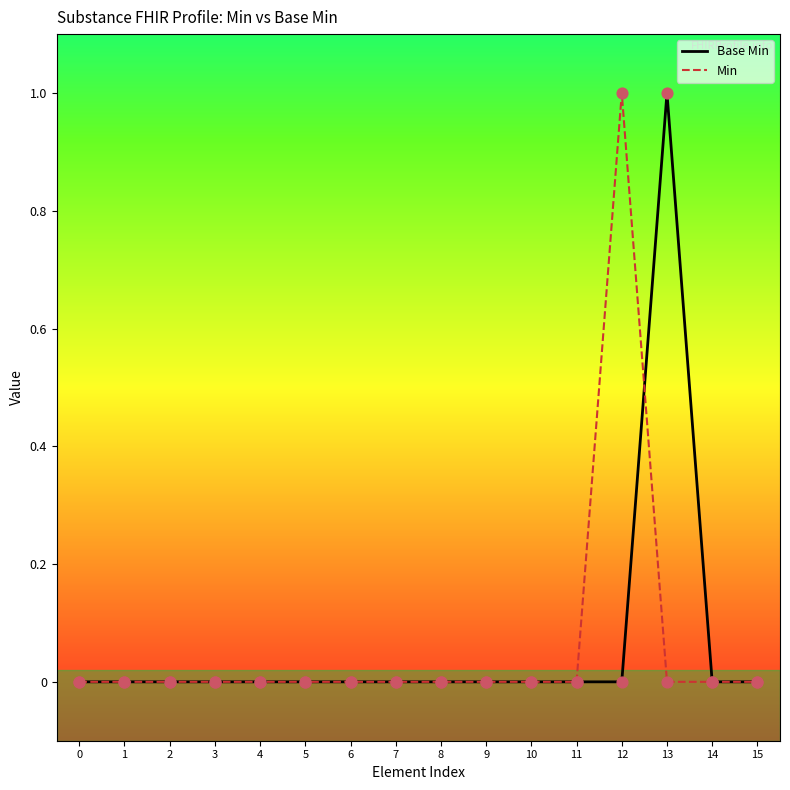

The Min series shows 0 at 11. True or false?

True